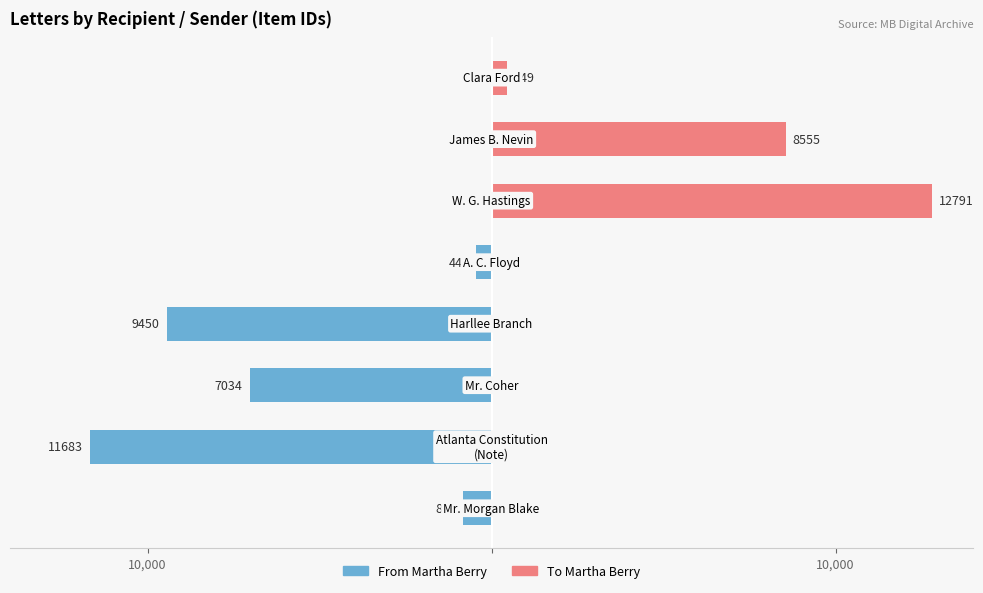

How many series are shown in this chart?

2